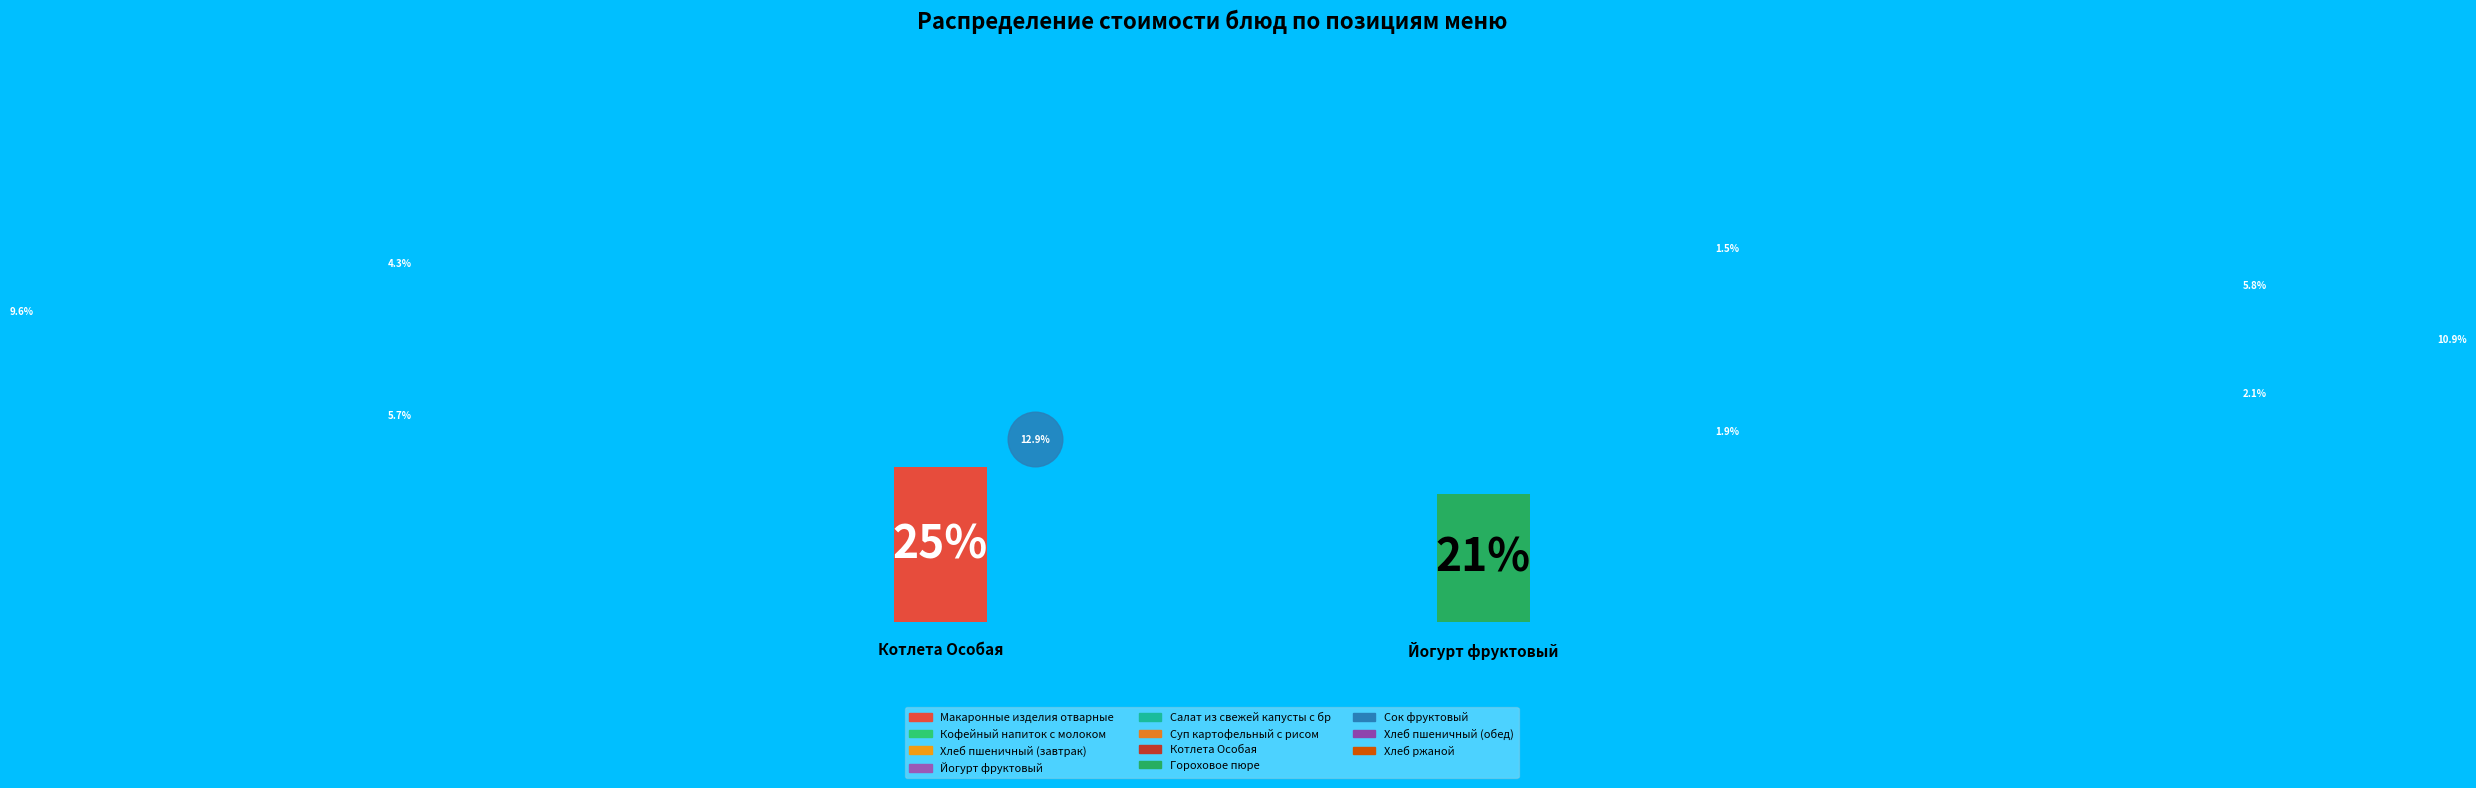

To the nearest percent, what is the difference between the largest and smallest slice percentages?

23%